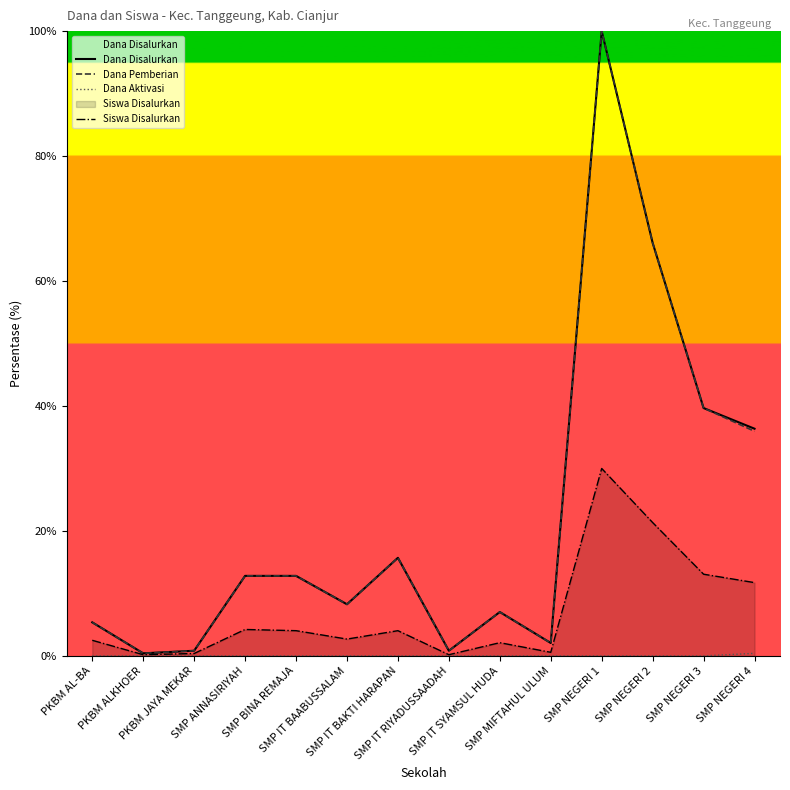

Between SMP IT BAKTI HARAPAN and SMP IT RIYADUSSAADAH, which series saw the biggest shift?

Dana Disalurkan